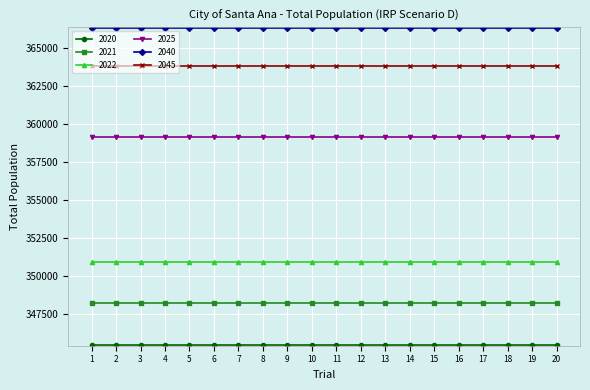

What is the average value of the 2022 series?

350933.5